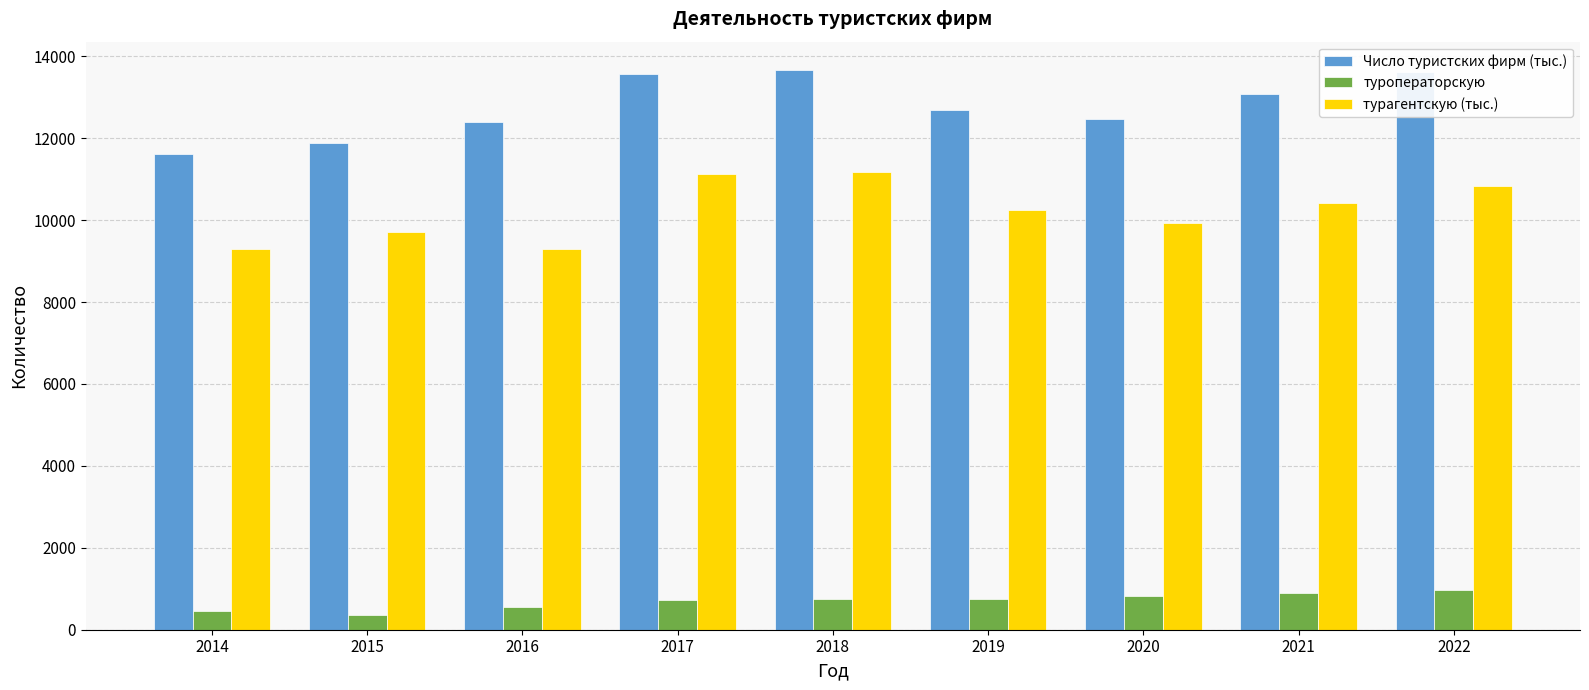

Which series has the widest spread of values?

Число туристских фирм (тыс.)